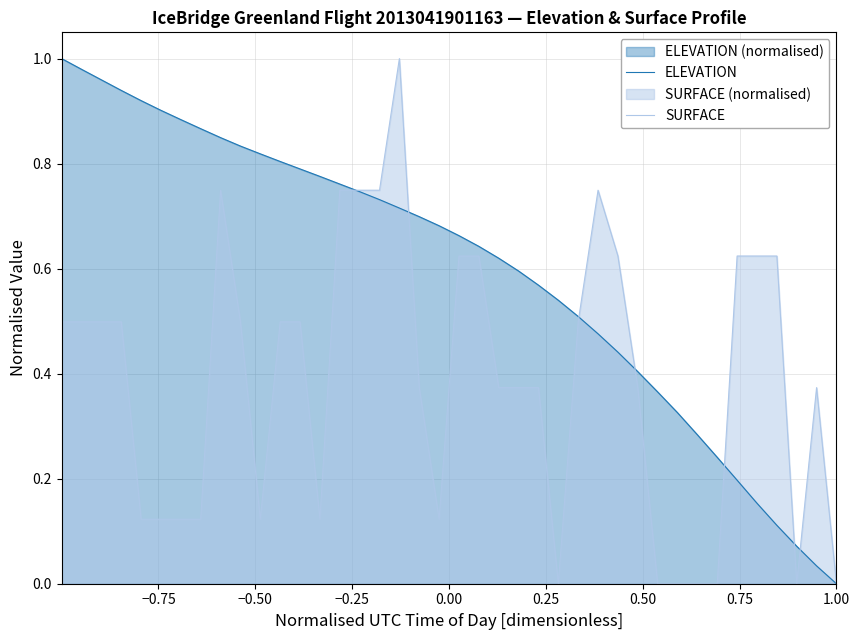

Which series has the largest total across all categories?

ELEVATION